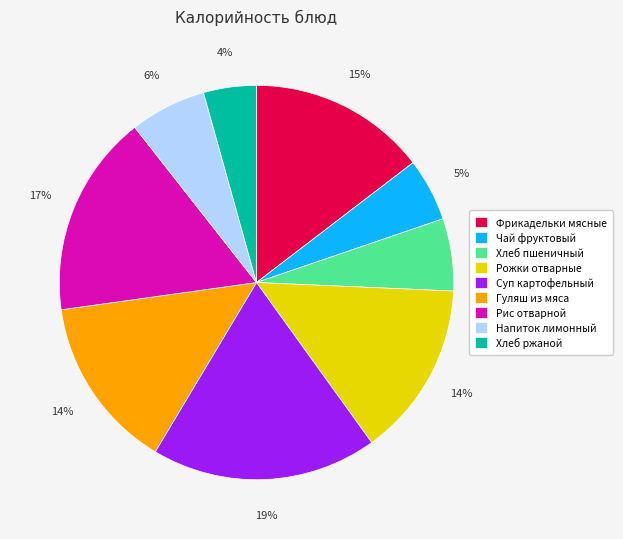

Does any single category account for the majority?

No